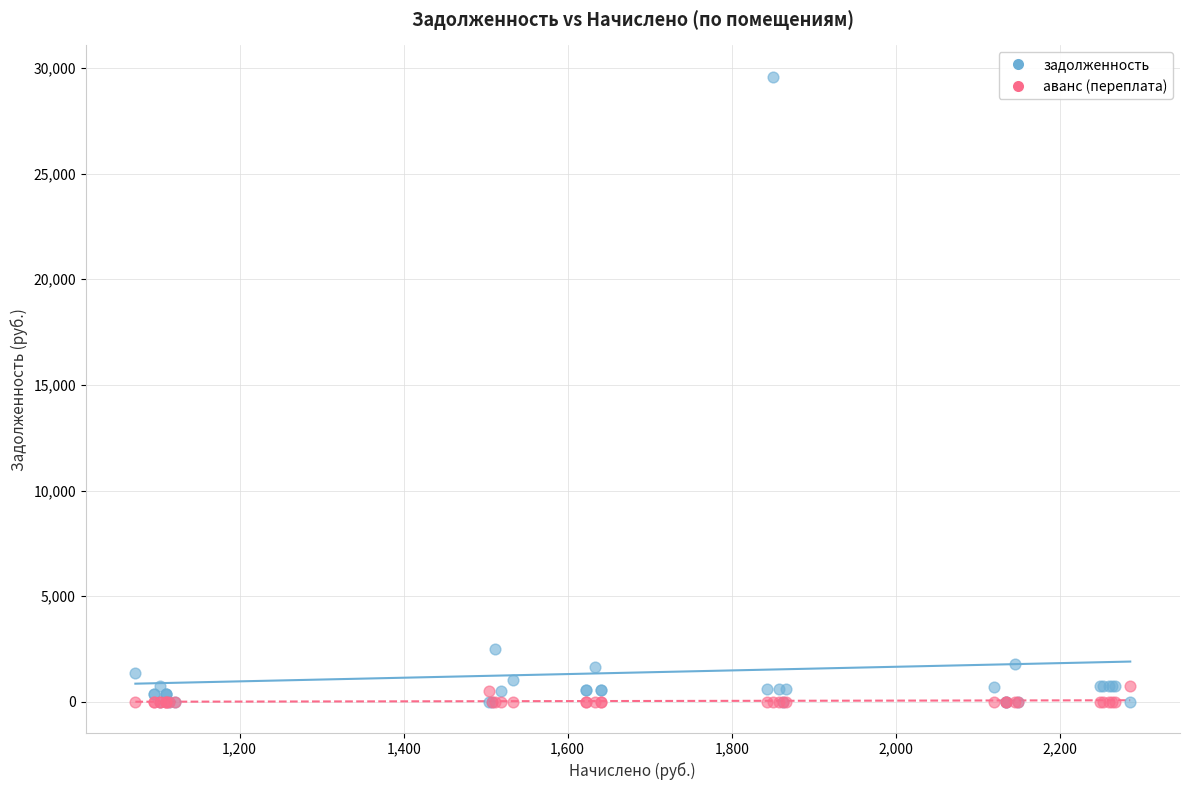

Across all series, what Y value is closest to 14796?

2512.0